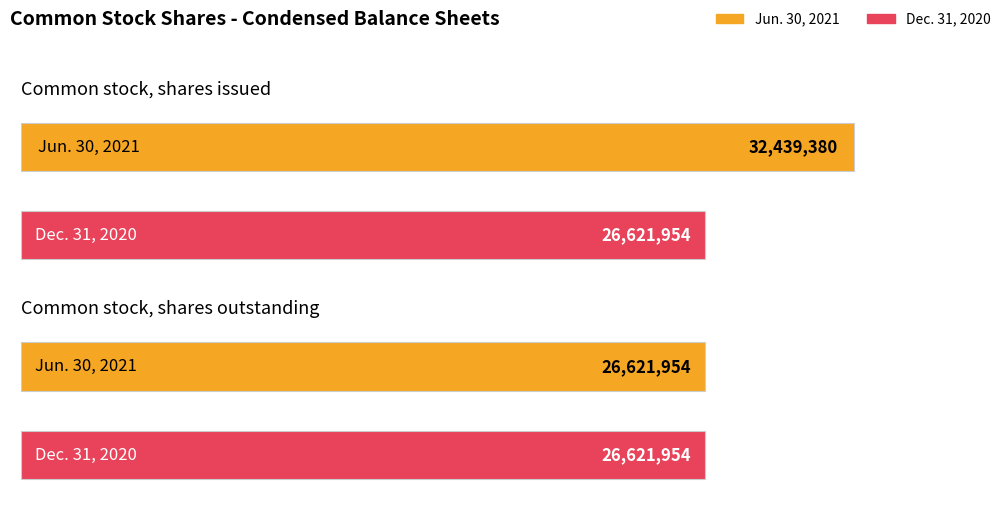

Rank the series by their maximum value, from highest to lowest.

Jun. 30, 2021, Dec. 31, 2020